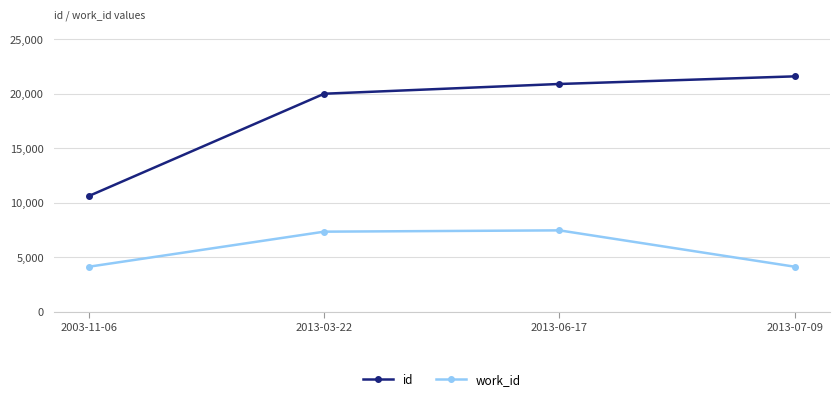

What is the lowest value of the work_id series?

4136